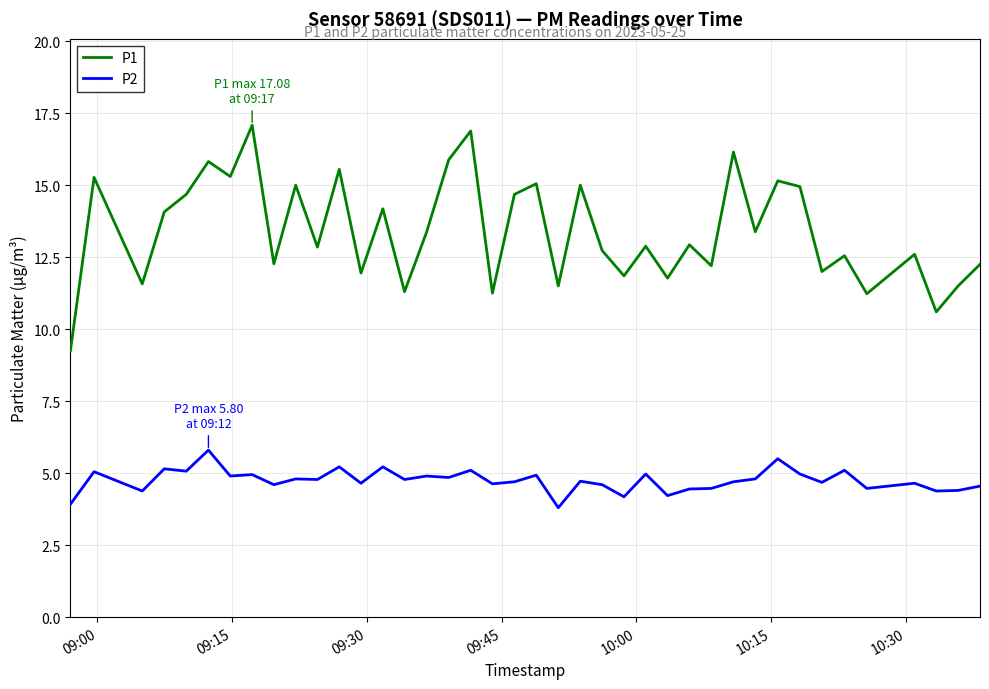

What is the maximum value for P1?

17.1